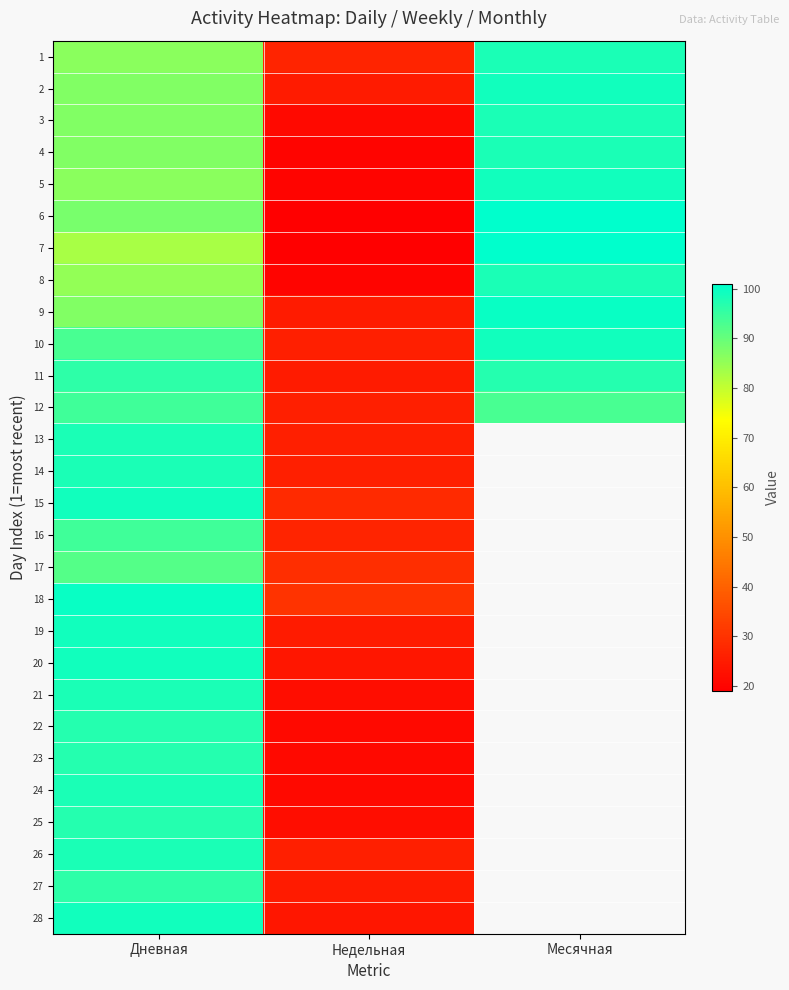

How many categories are shown in the chart?

3